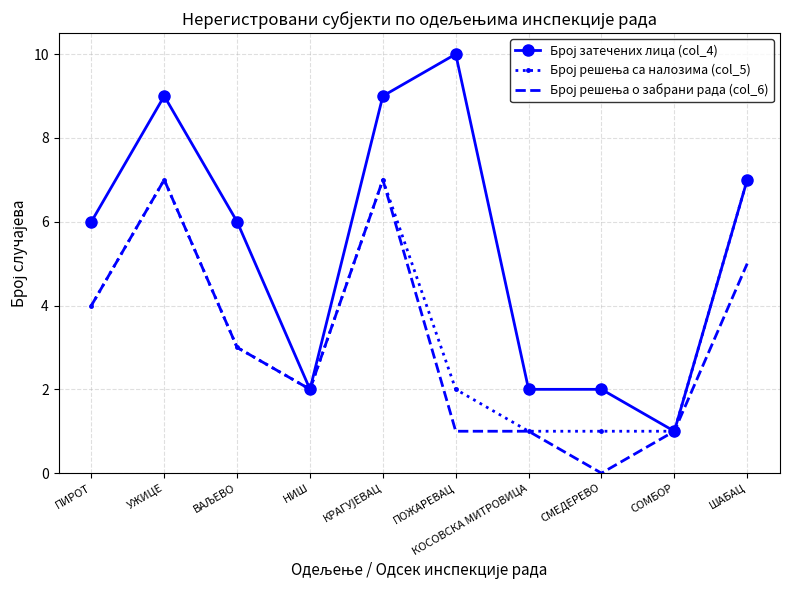

At which category does the chart reach its minimum across all series?

СМЕДЕРЕВО